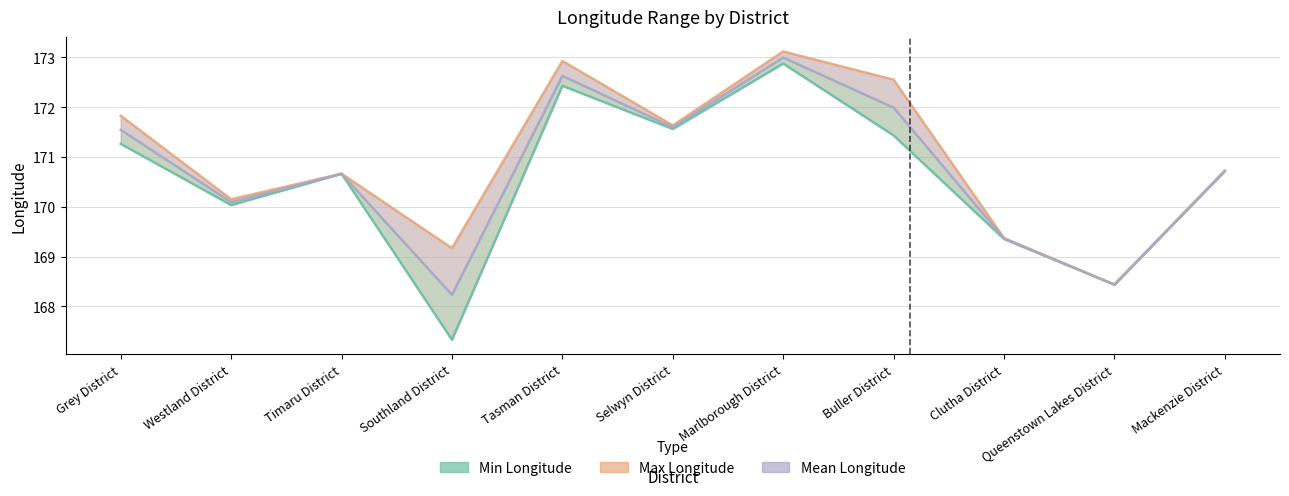

At Buller District, list the series in order from smallest to largest.

Min Longitude, Mean Longitude, Max Longitude